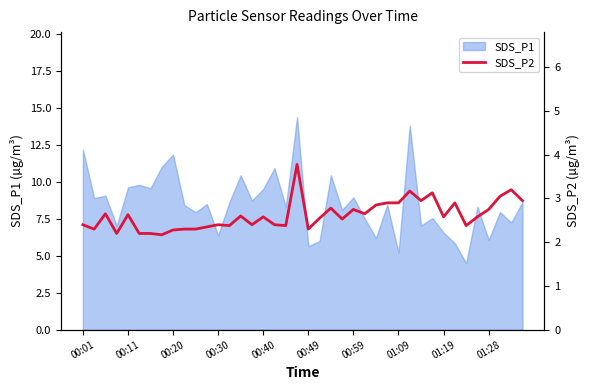

Does the chart display data point markers on the line(s)?

No